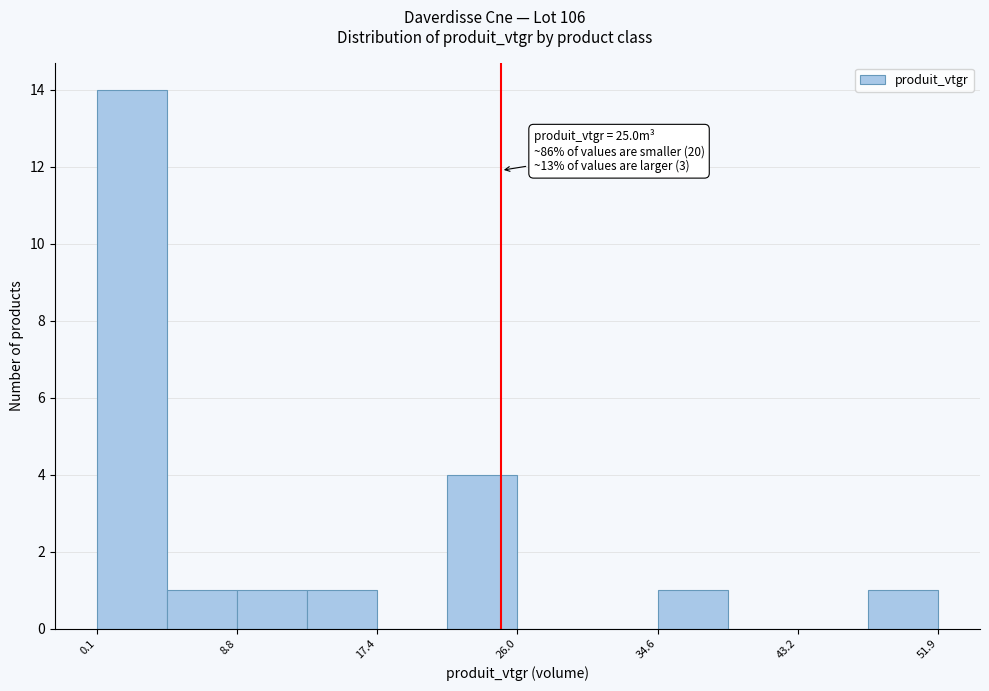

Which range on the x-axis has the tallest bar?

0 to 4